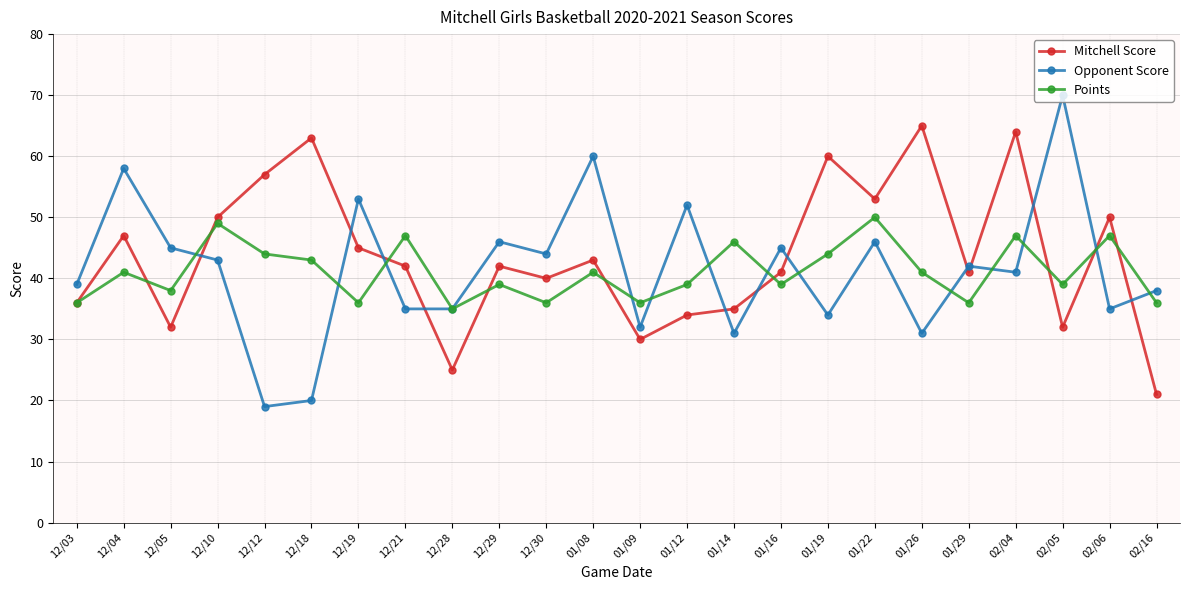

What is the label of the 23rd point from the left?

02/06